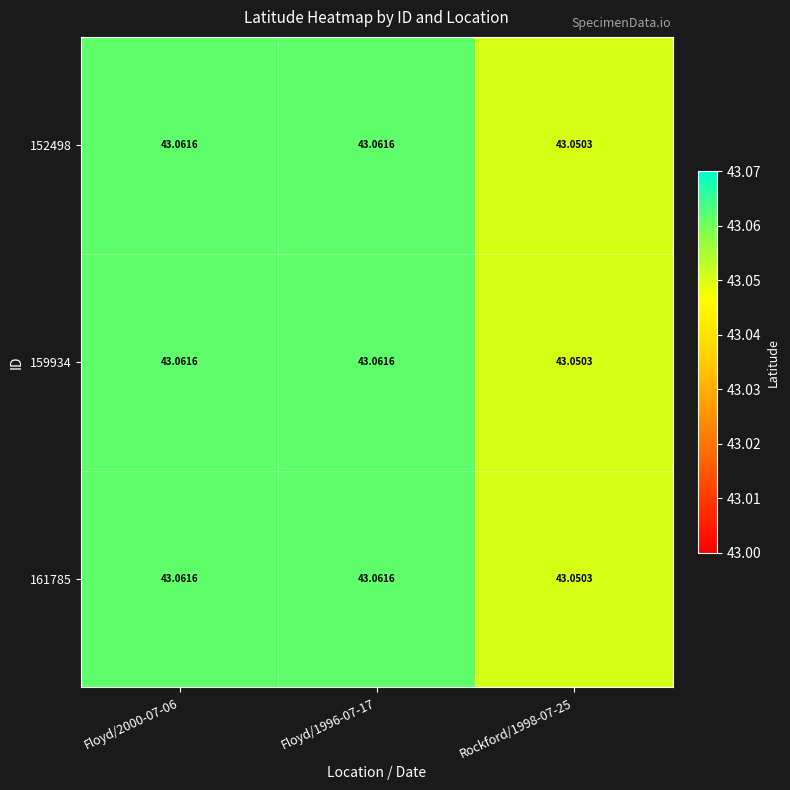

At how many categories does at least one series exceed 43?

3